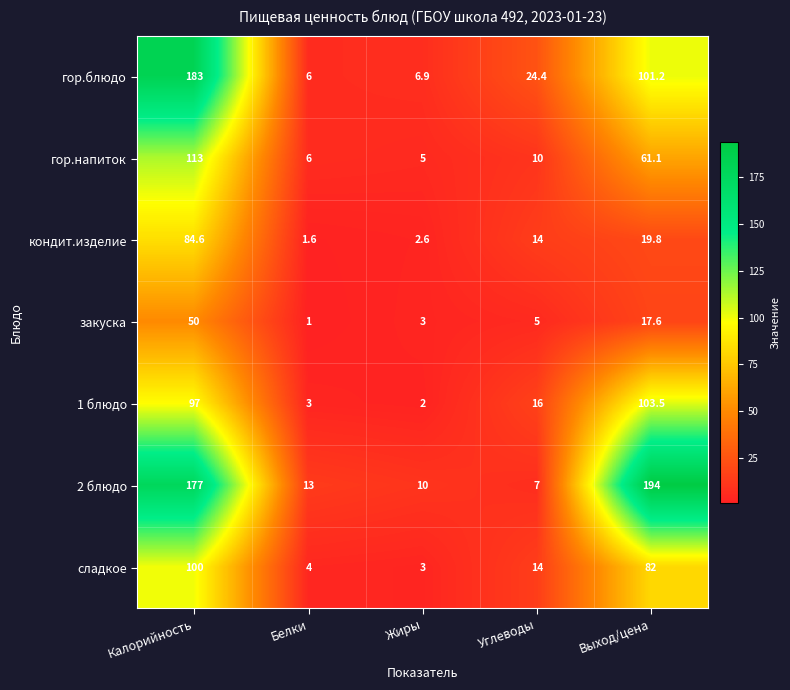

Which series has the largest total across all categories?

2 блюдо